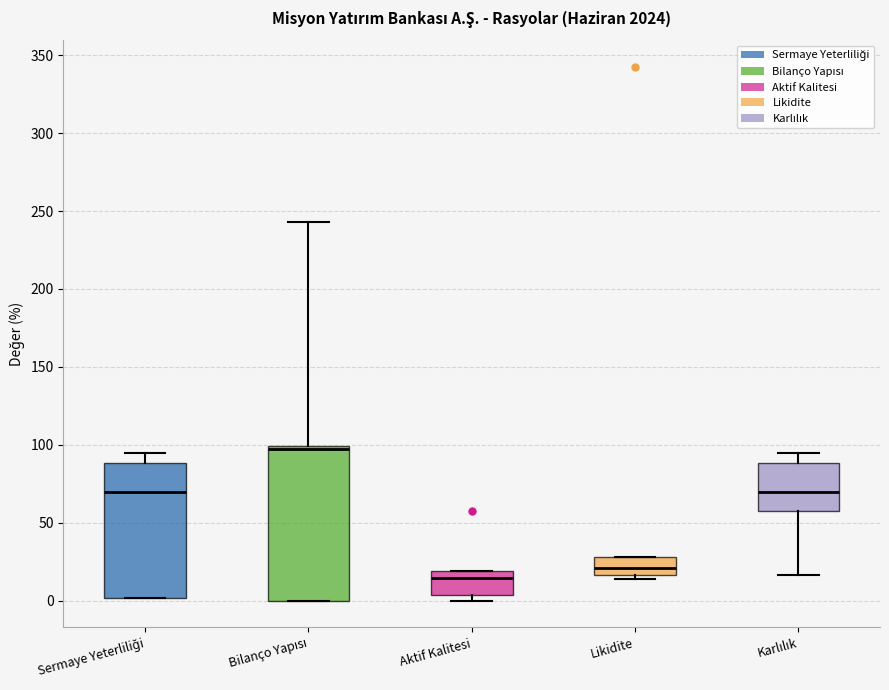

Reading left to right, transcribe this box plot: for each box, give where its median line is, the range the box spans, and where its two whiskers end, as read against the y-axis. The values are not printed on the chart, so give them approximately, as read against the axis.

Sermaye Yeterliliği: median 70, box 0 to 90, whiskers 0 to 95
Bilanço Yapısı: median 100 (drawn on the box's upper edge), box 0 to 100, whiskers 0 to 245
Aktif Kalitesi: median 15, box 5 to 20, whiskers 0 to 20
Likidite: median 20, box 15 to 30, whiskers 15 (just below the box's lower edge) to 30
Karlılık: median 70, box 60 to 90, whiskers 15 to 95